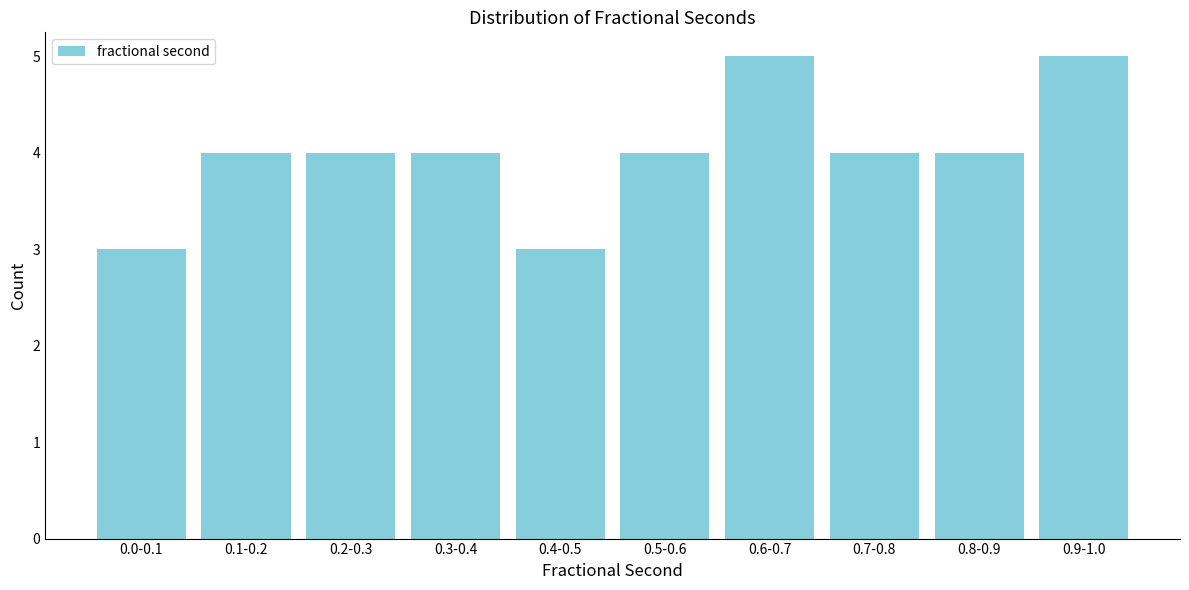

Reading right to left, extract all data points from this chart.

5	4	4	5	4	3	4	4	4	3